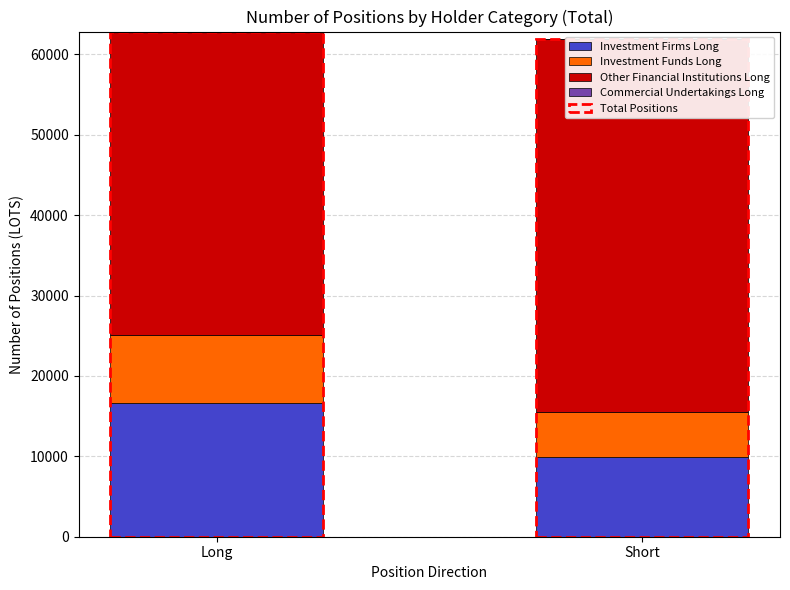

Count the number of categories in the chart.

2